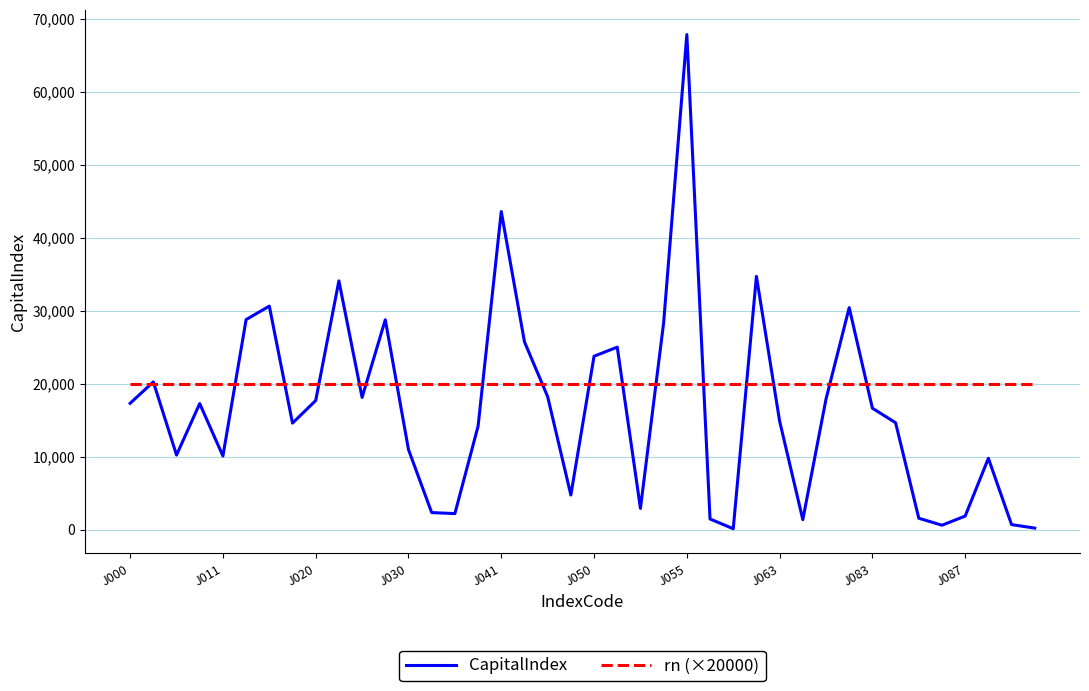

List the series in order of their overall mean, lowest first.

CapitalIndex, rn (×20000)